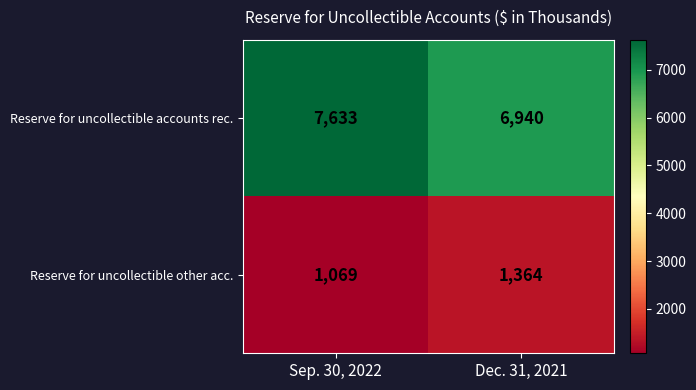

What is the difference between the Reserve for uncollectible other acc. values at Dec. 31, 2021 and Sep. 30, 2022?

295